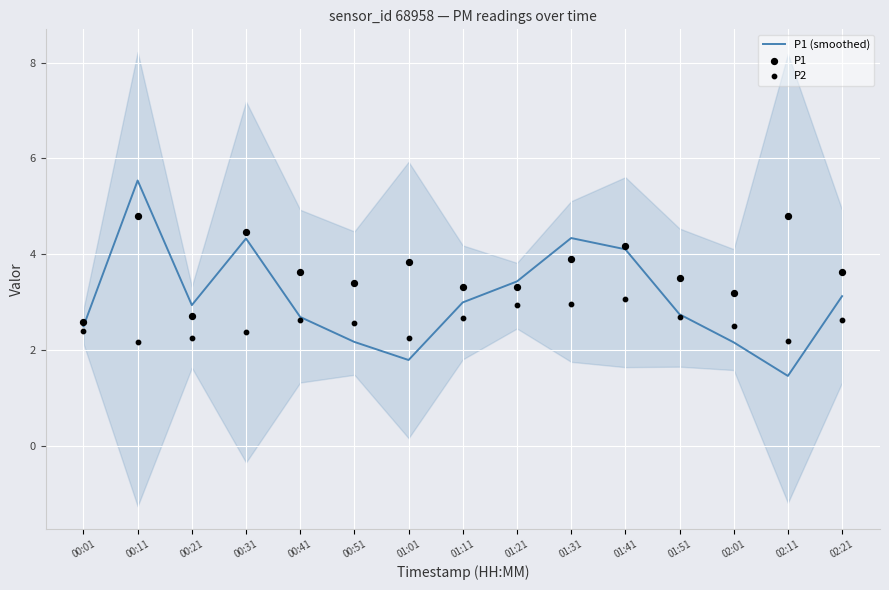

What is the total value across all series at 00:11?

12.5